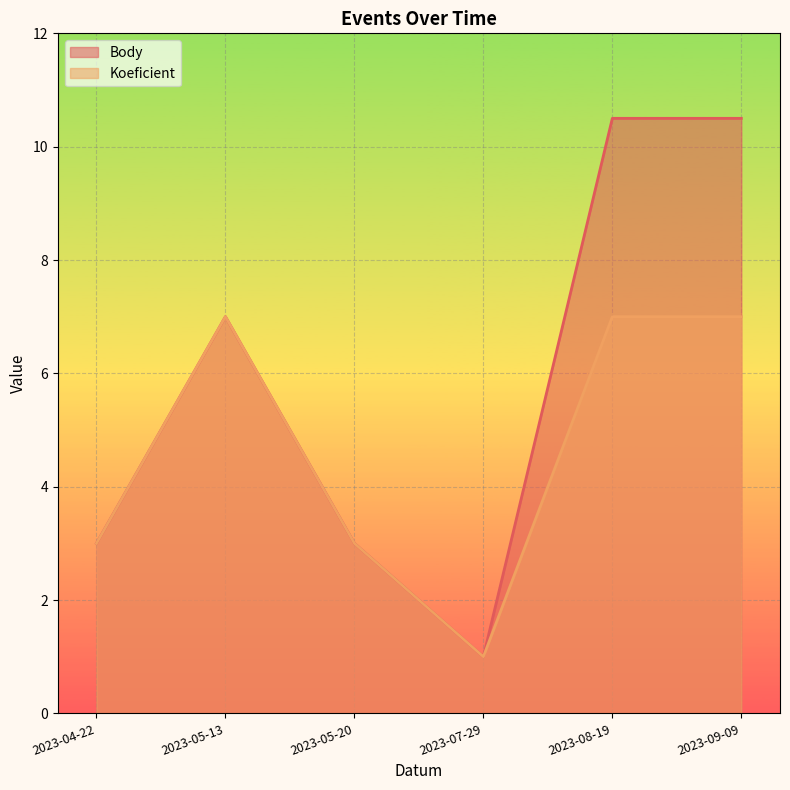

What are all the series names shown in the legend?

Body, Koeficient